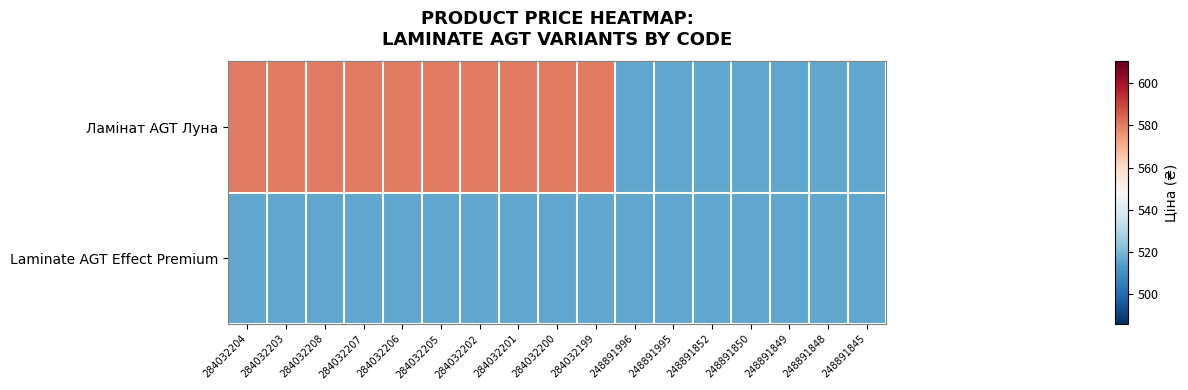

Which series has the widest spread of values?

Ламінат AGT Луна